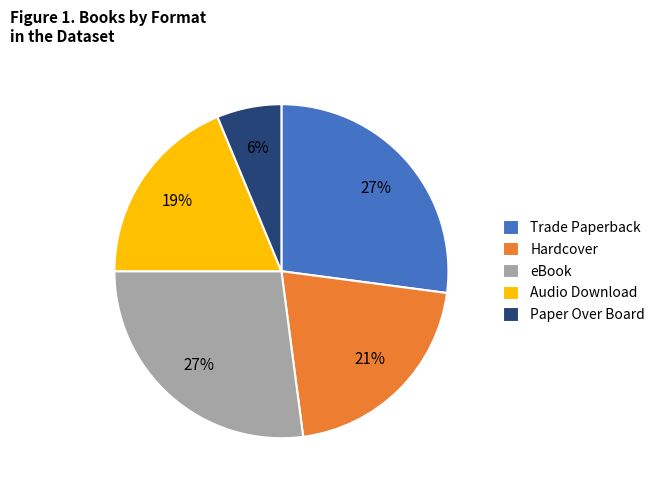

The eBook slice represents 21% of the pie. True or false?

False